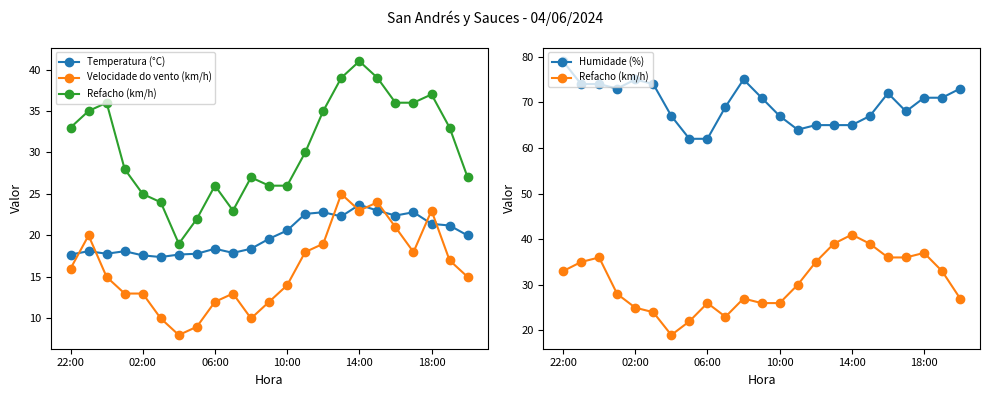

True or false: Humidade (%) has a value of 62.0 at 06:00.

True